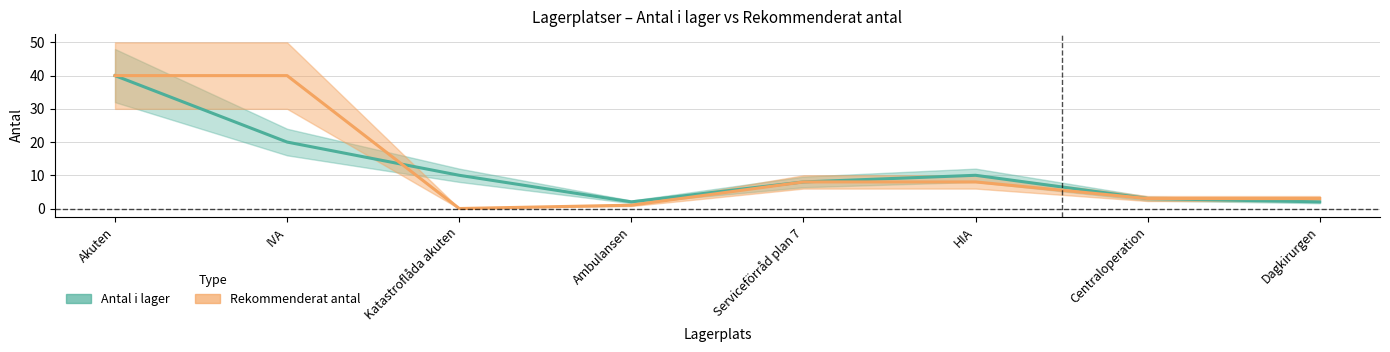

Reading left to right, what are all the values shown in this chart?

Antal i lager (Estimate): 40	20	10	2	8	10	3	2
Rekommenderat antal (Estimate based on partial data): 40	40	0	1	8	8	3	3